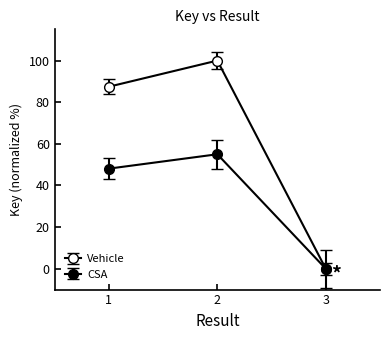

How many distinct data groups are displayed?

2